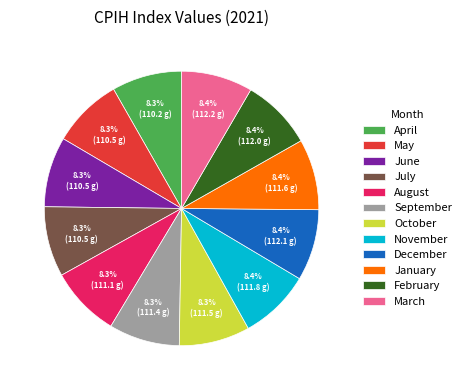

Approximately how many times larger is the value at July compared to September?

1.0